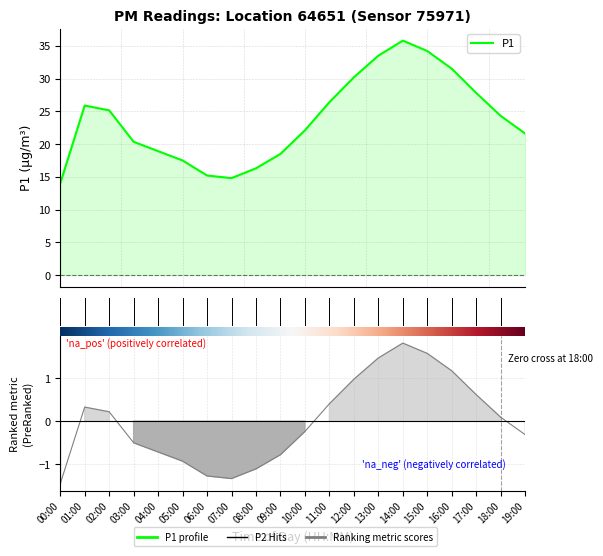

What is the average value of the P1 series?

23.7